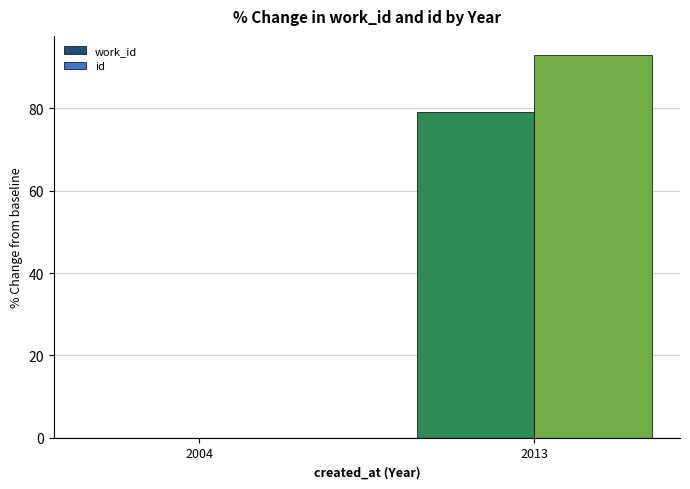

Is it true that work_id equals 43.7 at 2013?

False